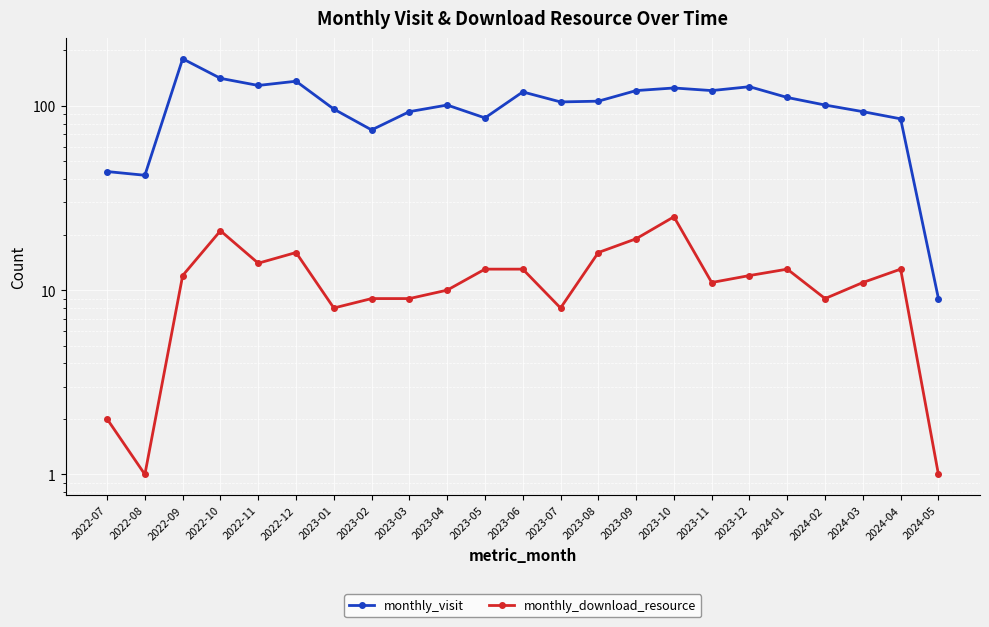

Where is monthly_download_resource nearest to the value 13?

2023-05